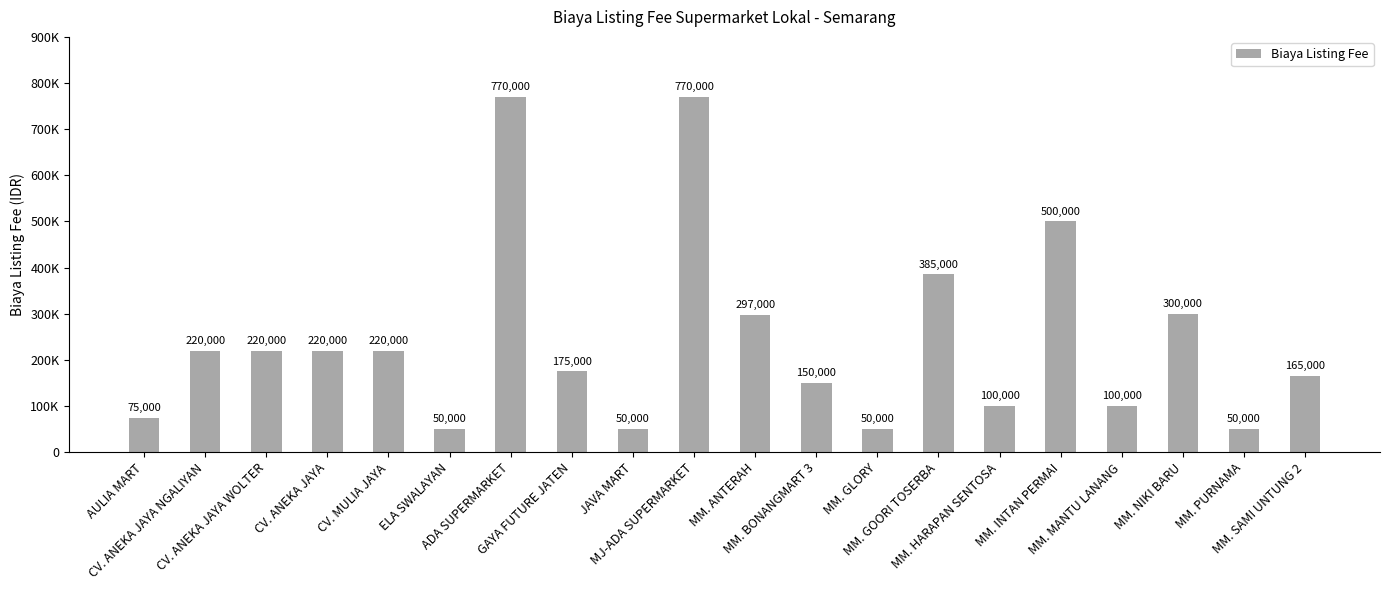

True or false: the data shows 13904 at ELA SWALAYAN.

False